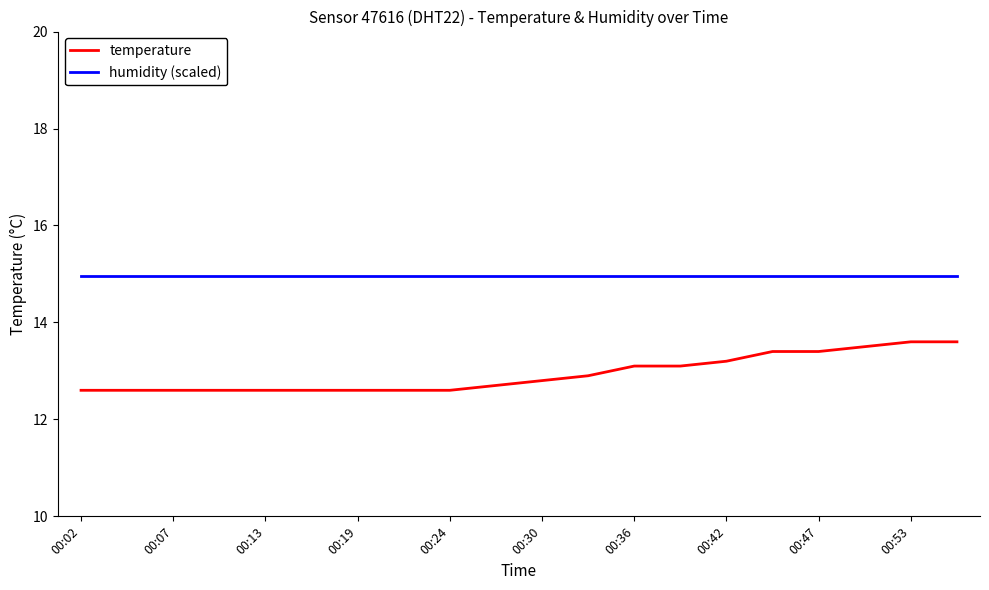

Which series has the widest spread of values?

temperature